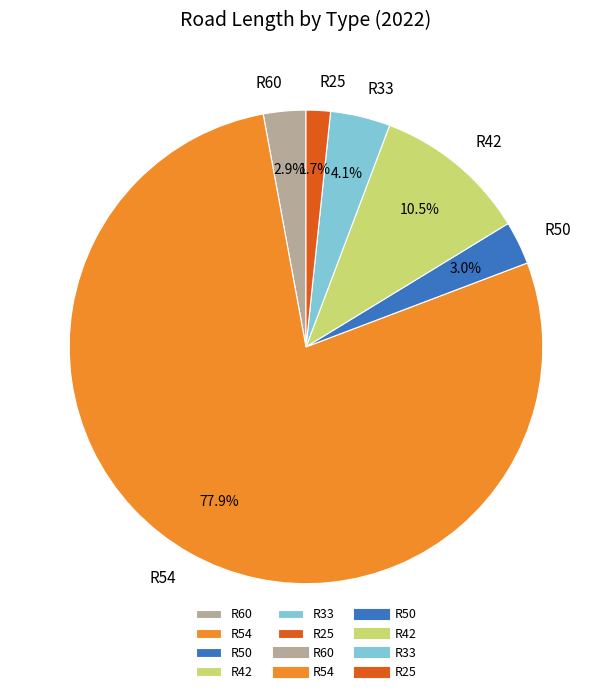

What is the largest slice in the pie chart?

R54